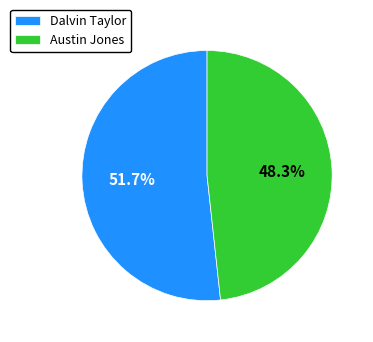

How many segments does this pie chart have?

2